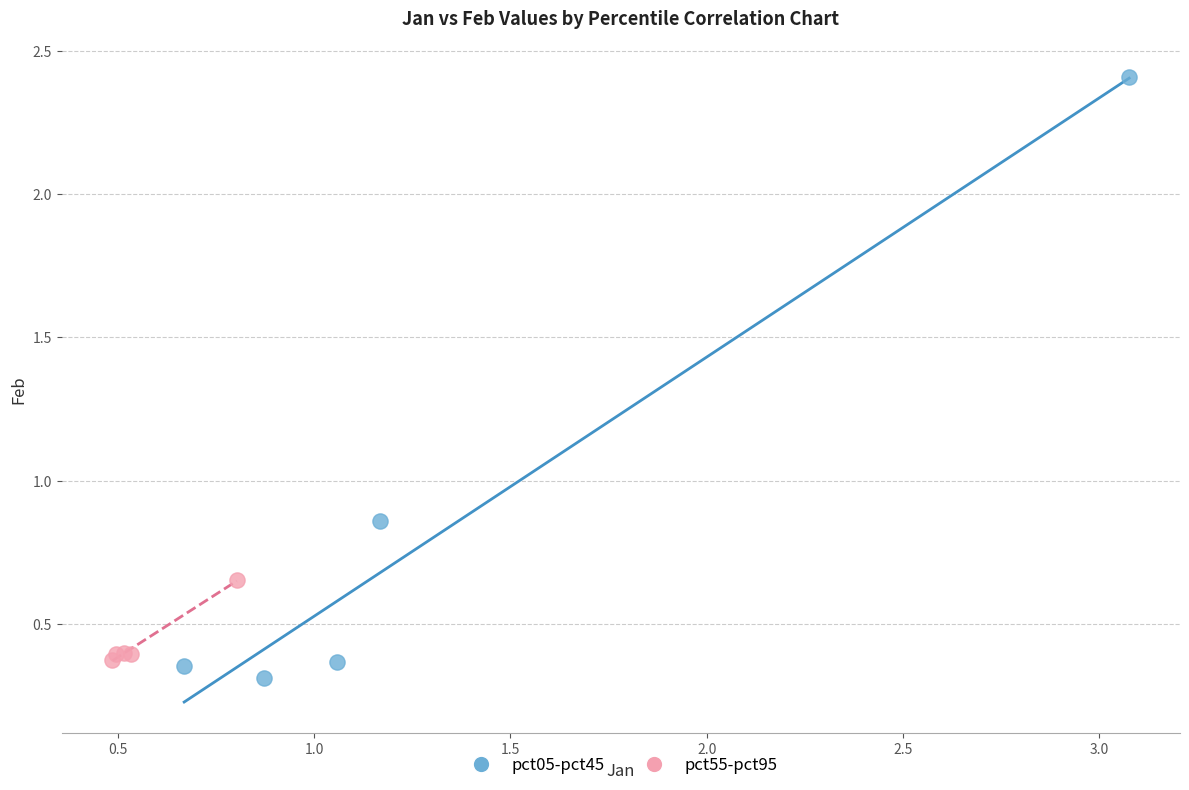

Which series contains the highest Y value?

pct05-pct45